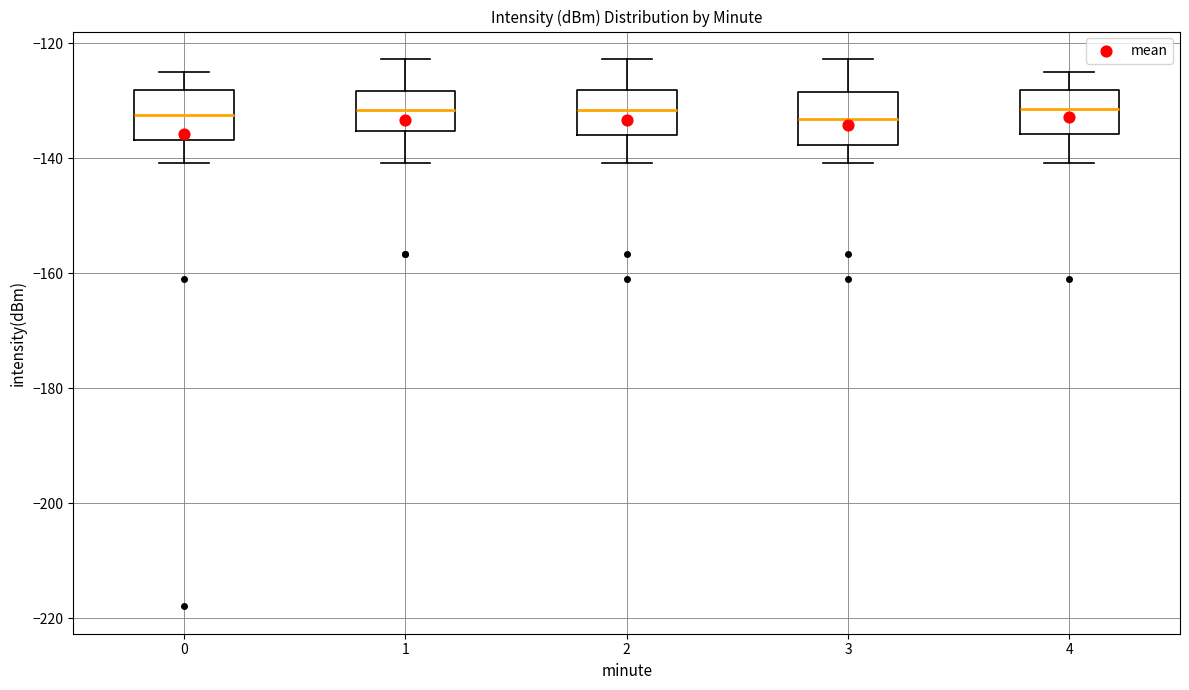

Where does the median line of the box at x = 0 sit on the y-axis? The values are not printed on the chart, so give them approximately, as read against the axis.

-132